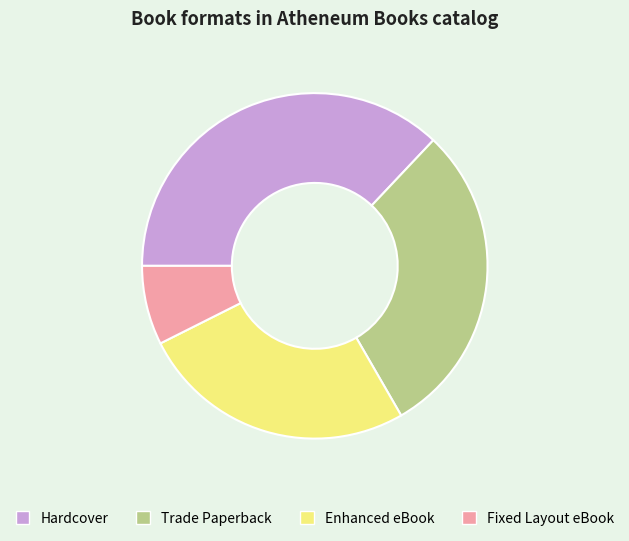

Which slice is the largest?

Hardcover